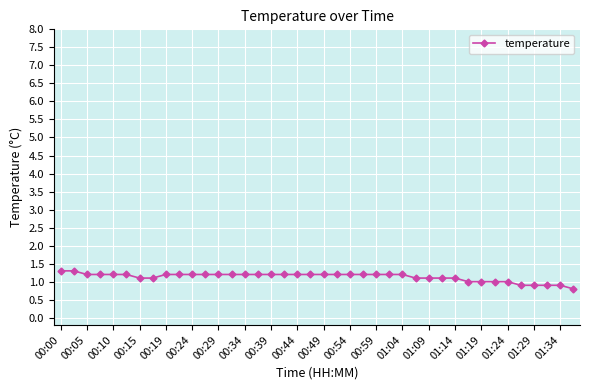

What is the greatest value displayed?

1.3